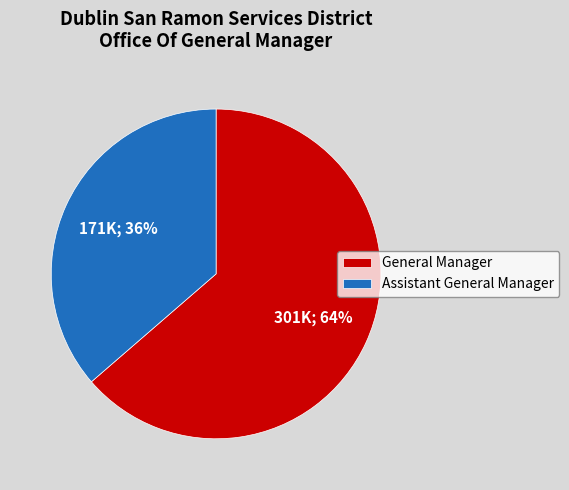

To the nearest percent, what percentage of the pie is General Manager?

64%